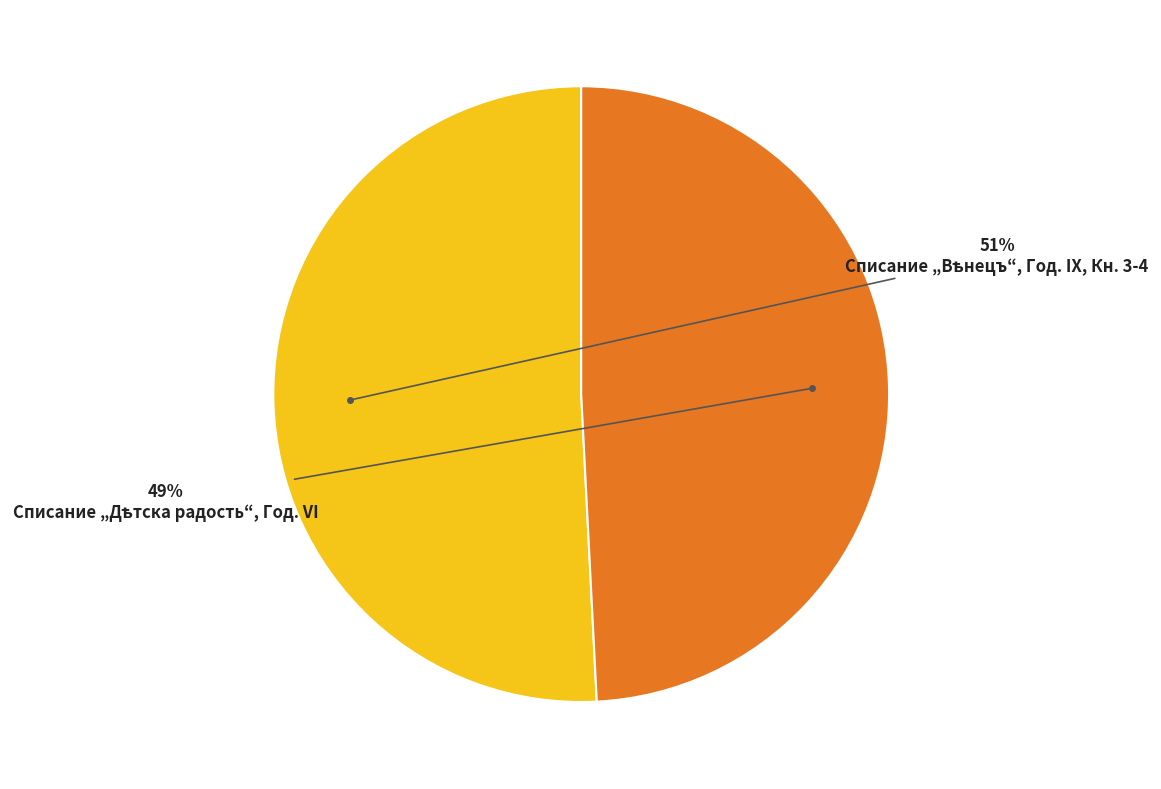

To the nearest percent, what is the average slice percentage?

50%